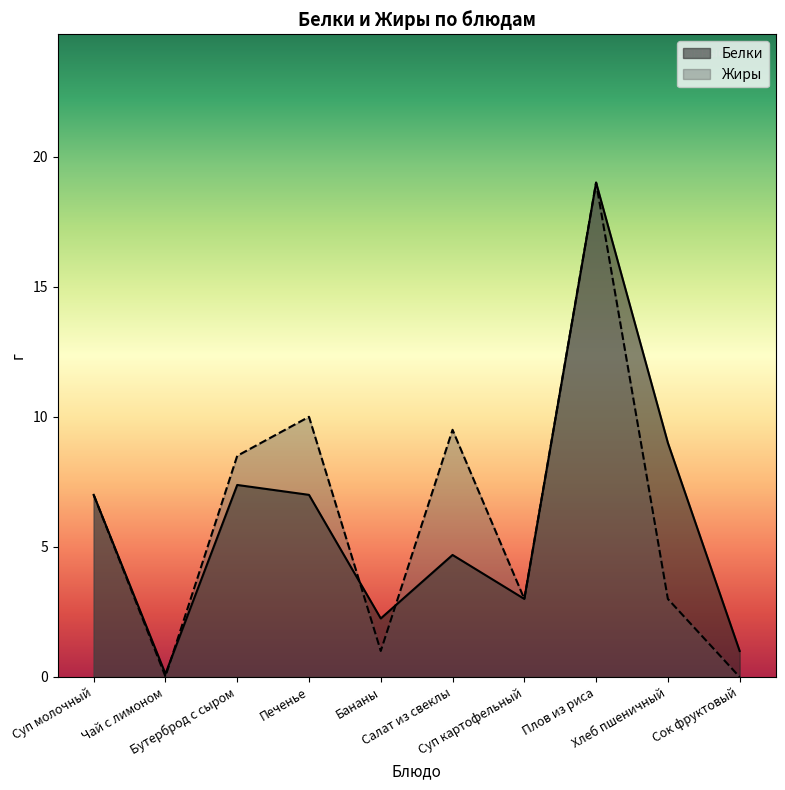

What is the value of the Жиры point at the 9th from the left?

3.0